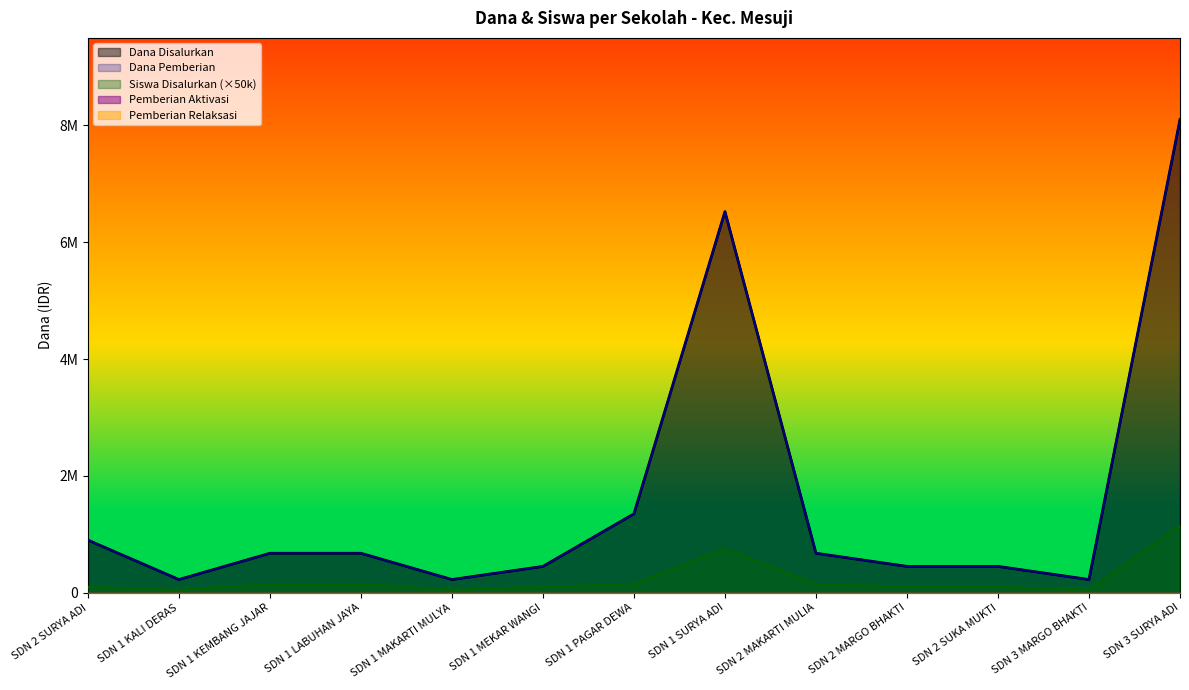

What is the difference between the second highest and minimum values in the Dana Pemberian series?

6300000